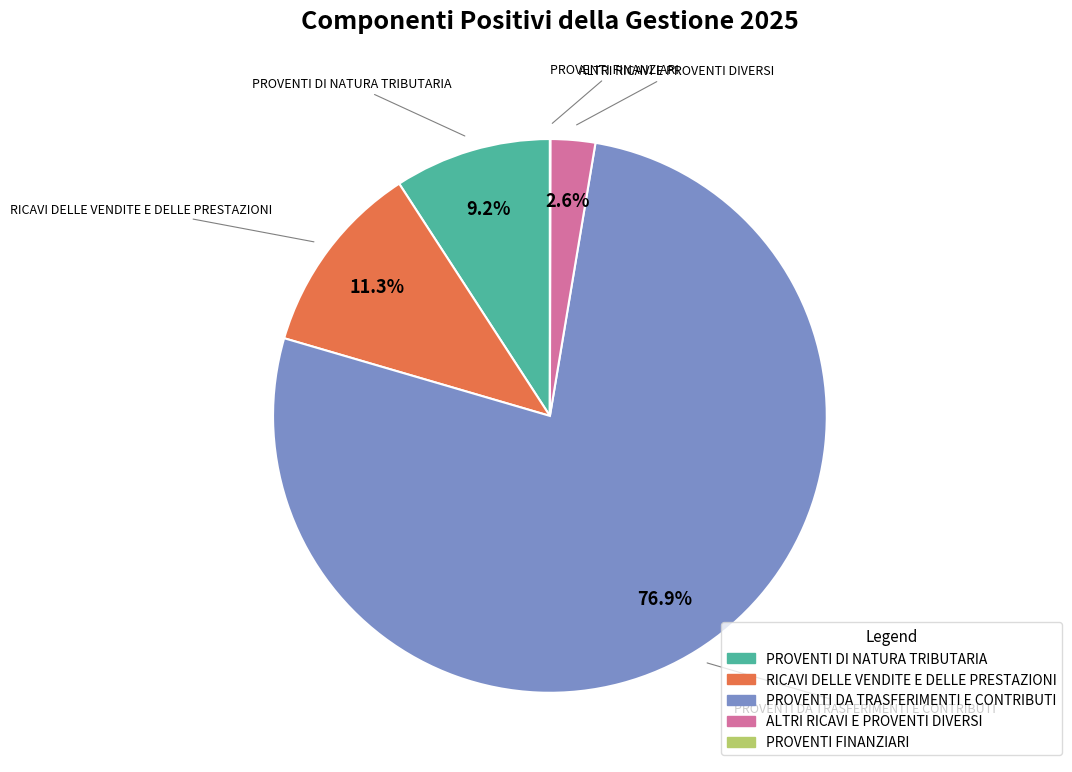

Does PROVENTI DA TRASFERIMENTI E CONTRIBUTI account for over 50% of the chart?

Yes